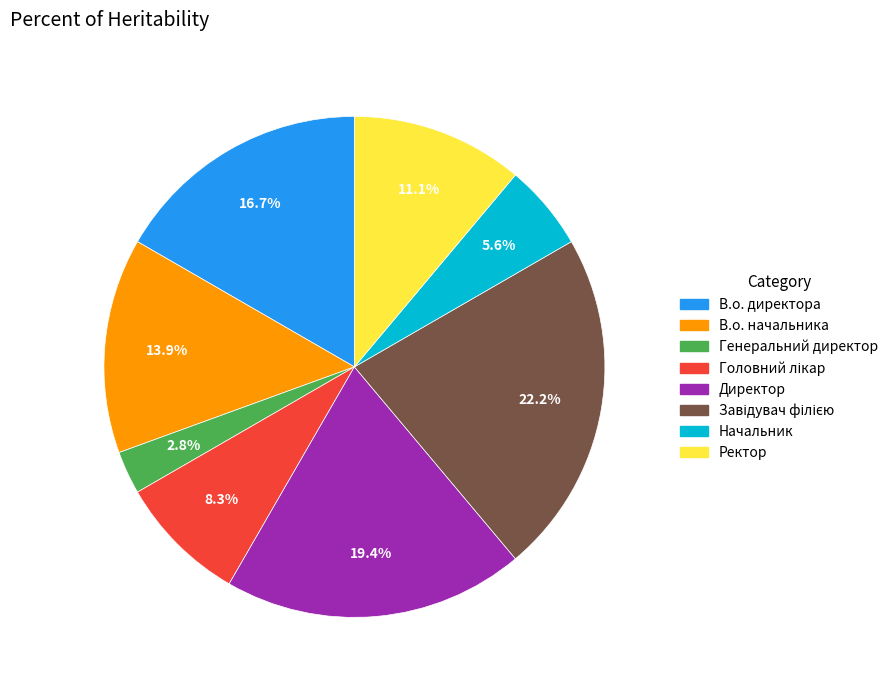

Approximately how many times larger is the value at Ректор compared to Директор?

0.6